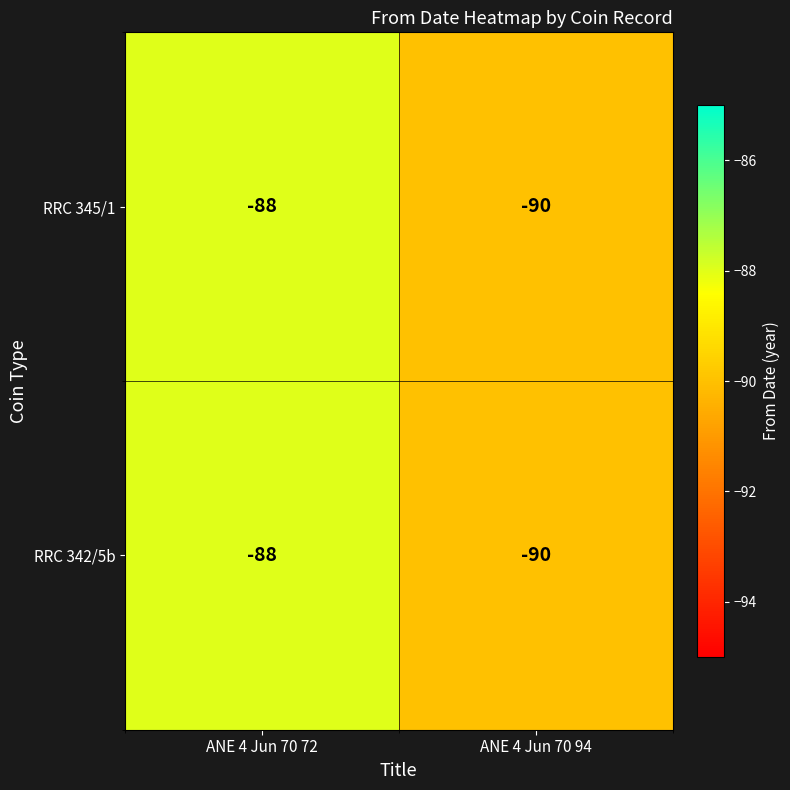

What is the maximum value shown in the chart?

-88